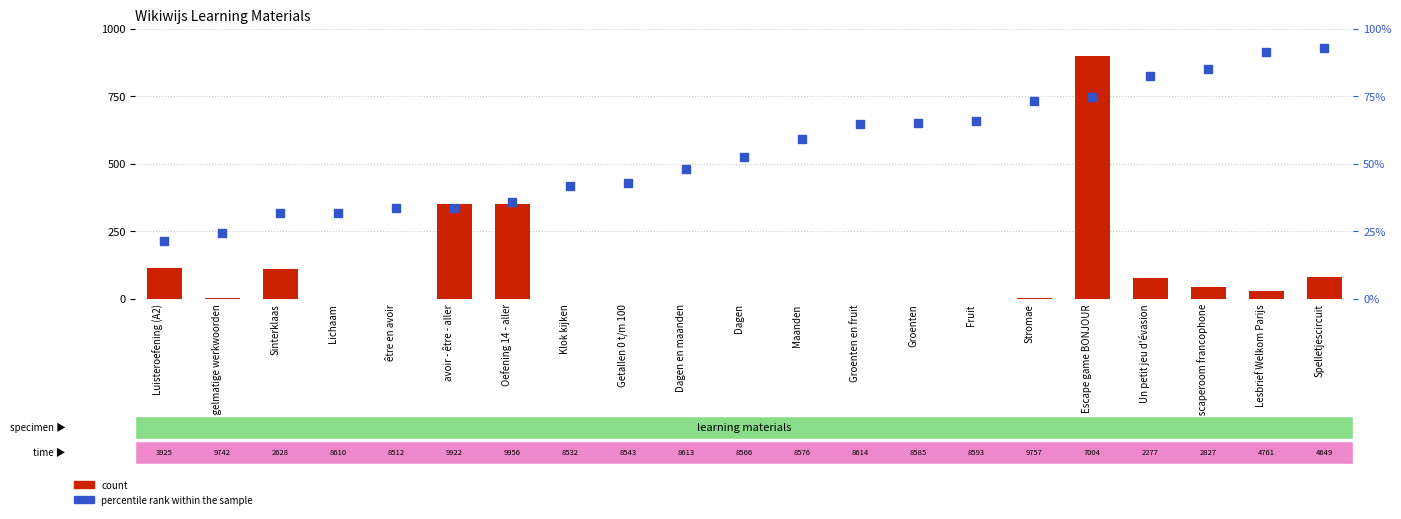

At which category is the sum across all series the highest?

Escape game BONJOUR